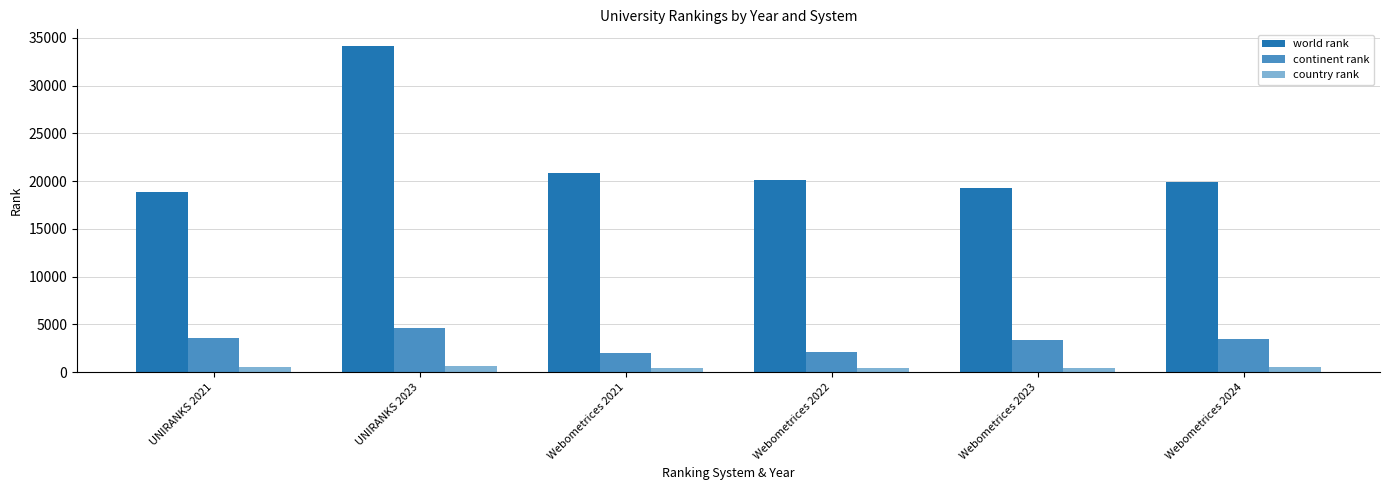

How many bars are there in each group?

3